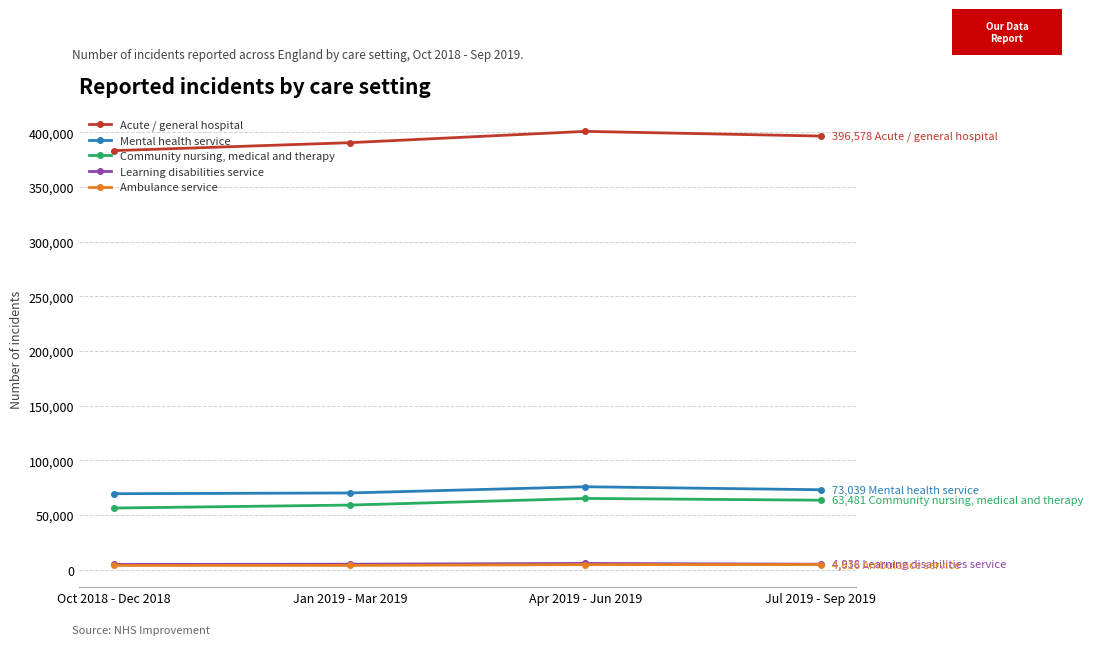

What is the label of the 4th point from the left?

Jul 2019 - Sep 2019